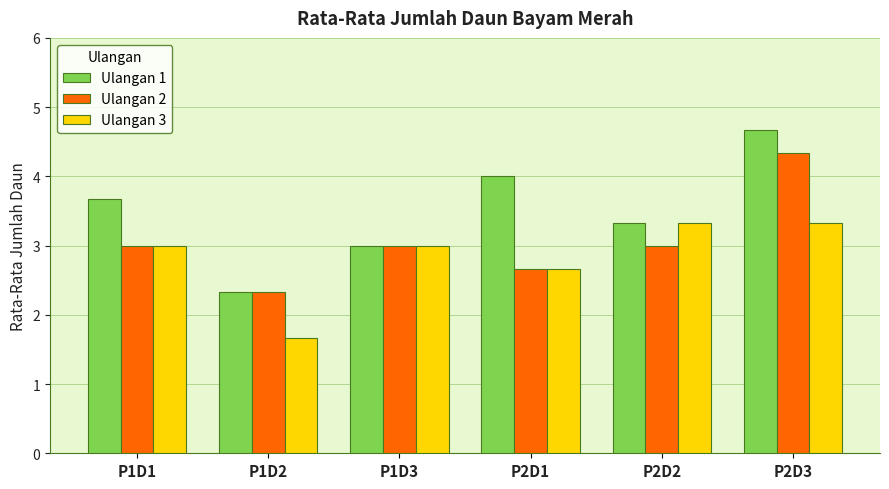

Rank the series by their maximum value, from lowest to highest.

Ulangan 3, Ulangan 2, Ulangan 1